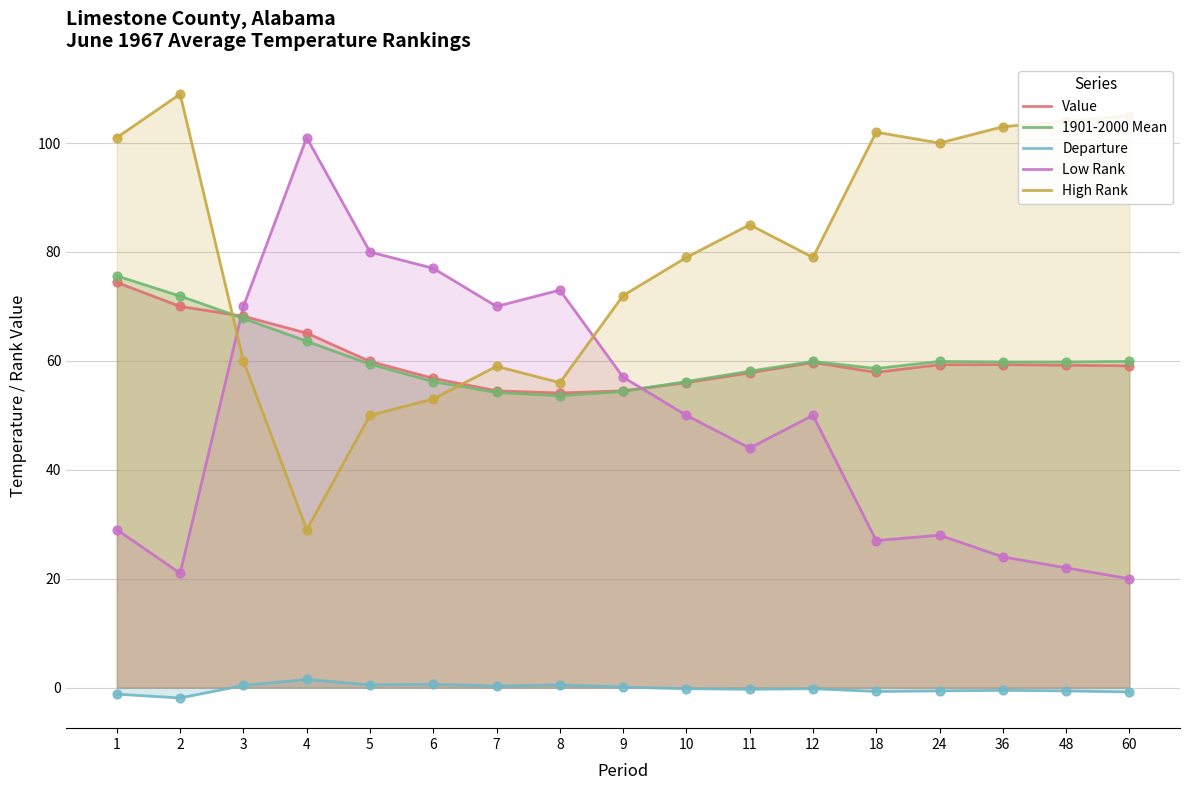

Which series reaches the minimum Y coordinate?

Departure